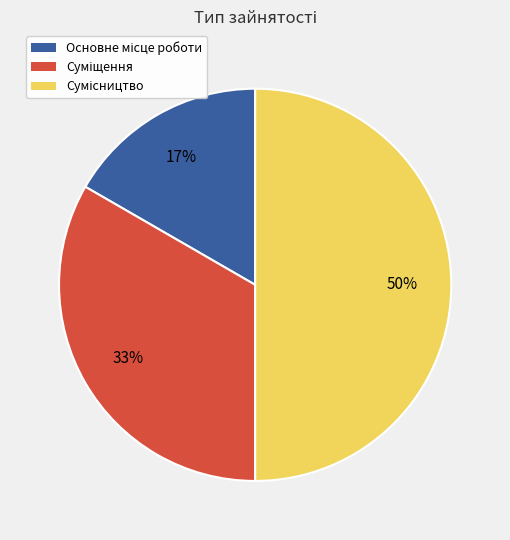

To the nearest percent, what is the average slice percentage?

33%